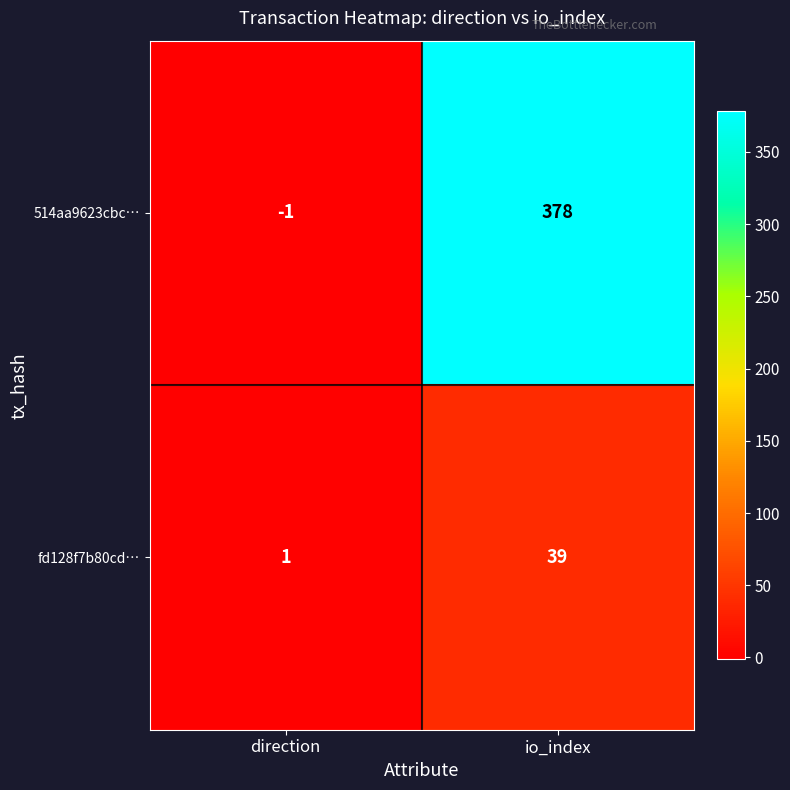

At which label does fd128f7b80cd… reach its minimum?

direction